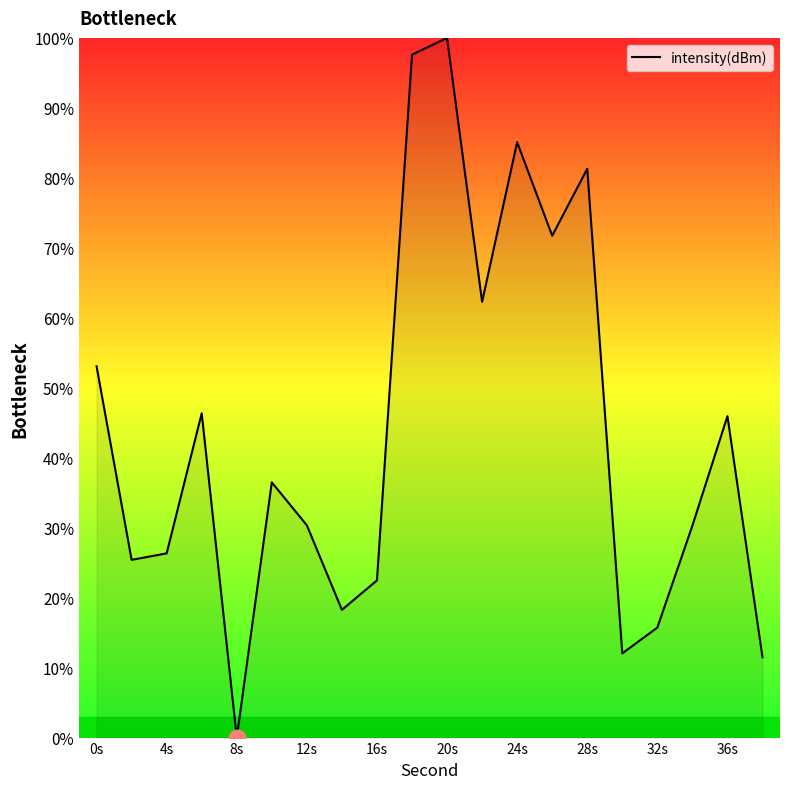

What is the maximum value shown in the chart?

100.0